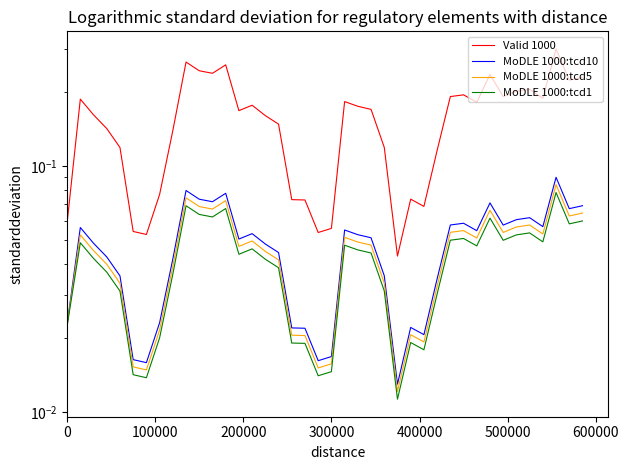

List the series in order of their peak value, lowest first.

MoDLE 1000:tcd1, MoDLE 1000:tcd5, MoDLE 1000:tcd10, Valid 1000